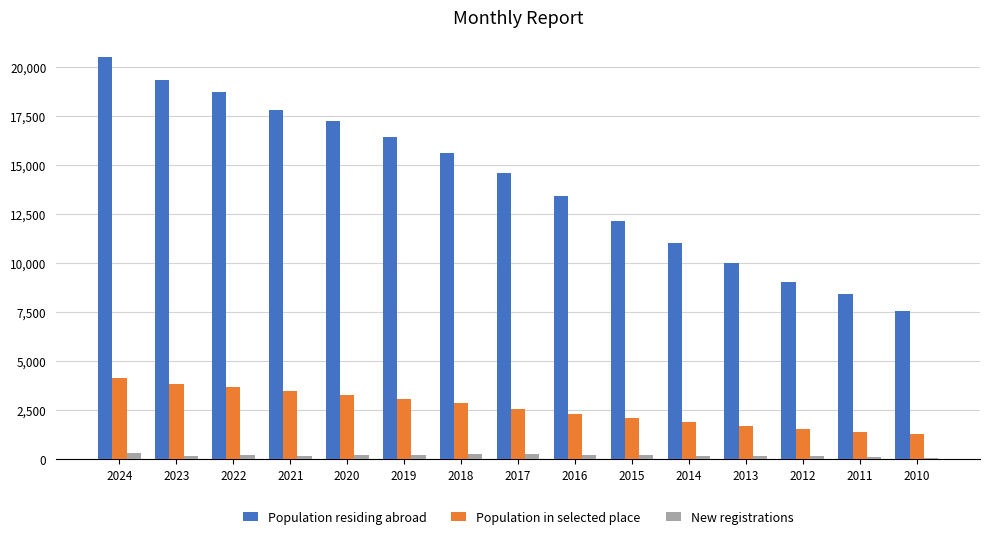

What is the sum of the New registrations values at 2019 and 2010?

290